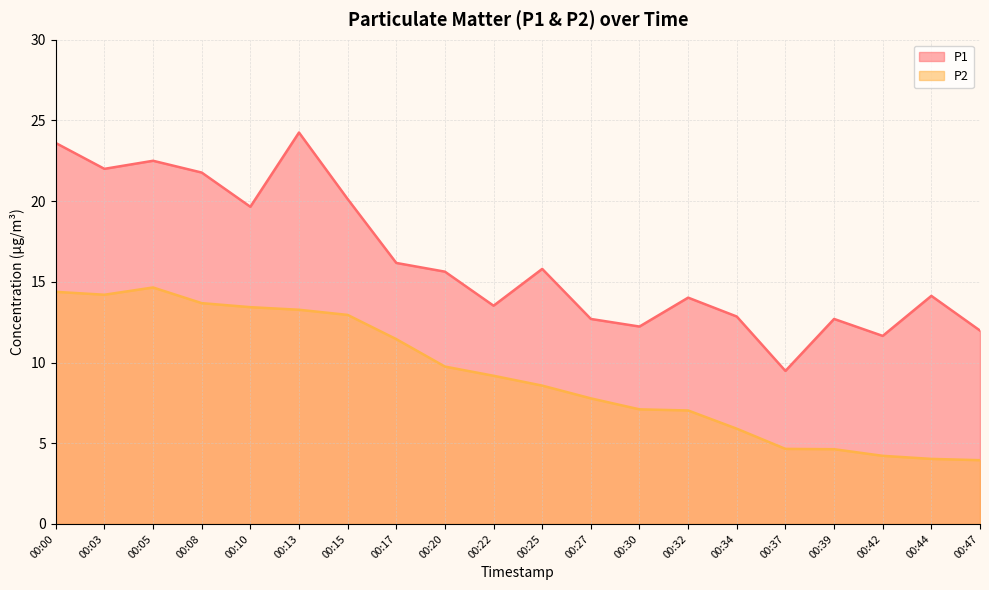

How many interior local valleys does the P2 series have?

1